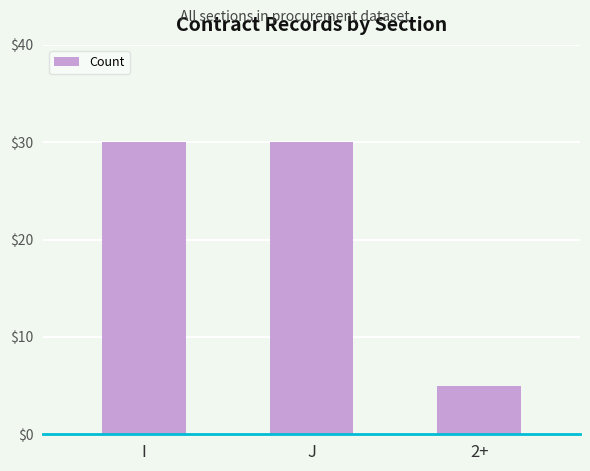

The value at 2+ is 2. True or false?

False